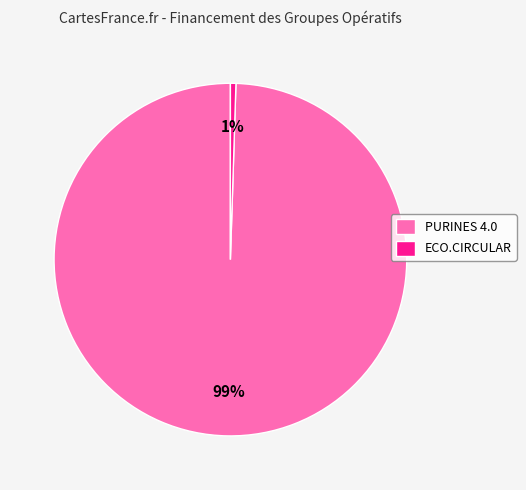

What percentage is the ECO.CIRCULAR slice, to the nearest percent?

1%